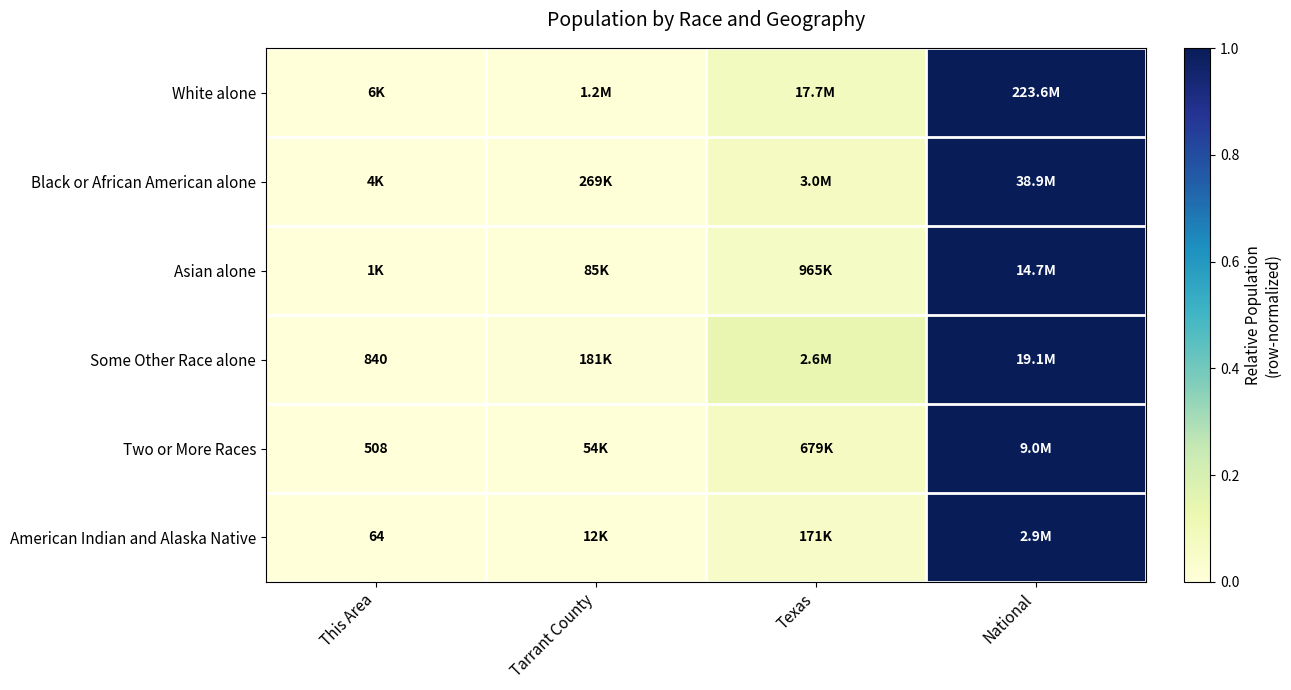

True or false: Black or African American alone has a value of 0.0 at Tarrant County.

False